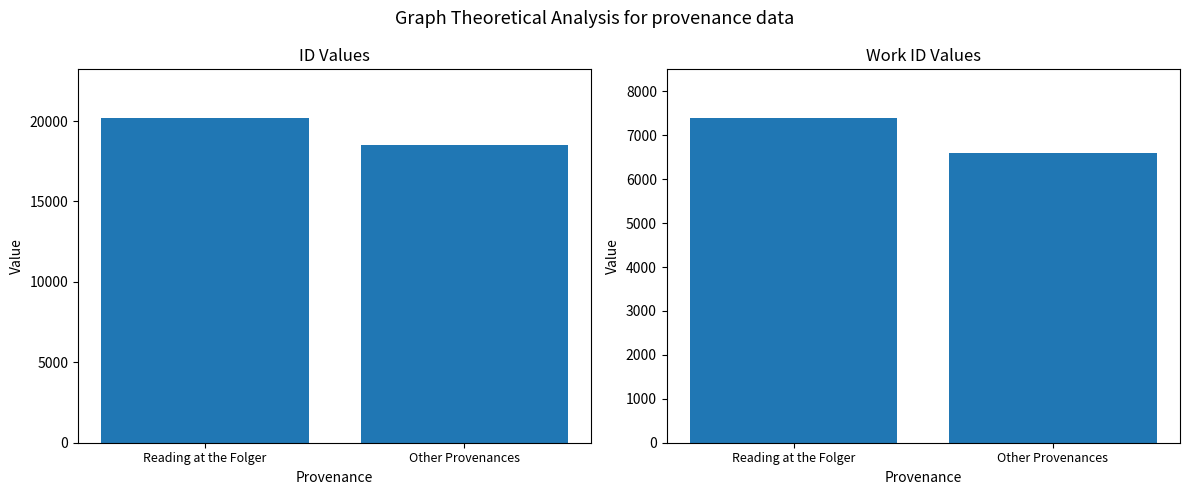

What is the average value of the work_id series?

6998.1